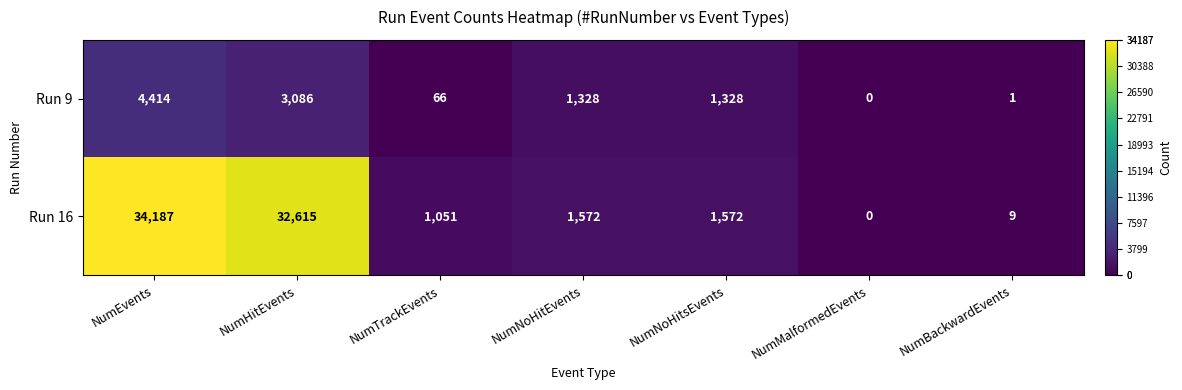

True or false: Run 16 has a value of 1051 at NumTrackEvents.

True